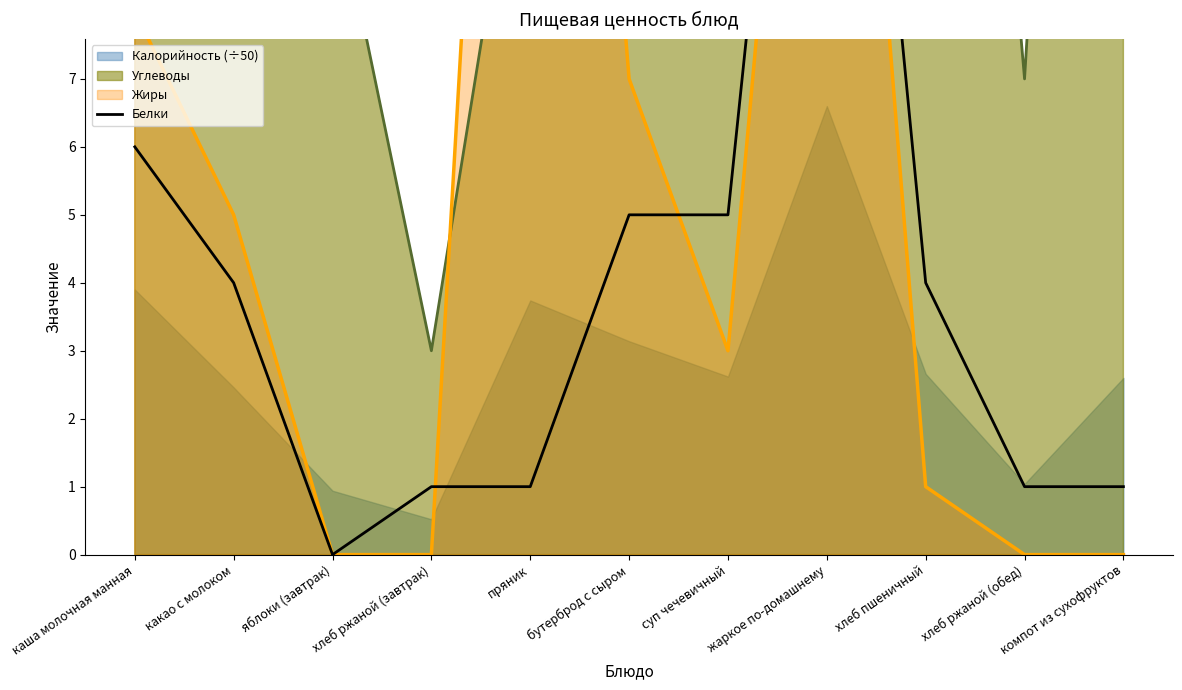

What is the difference between the maximum and second lowest values?

18